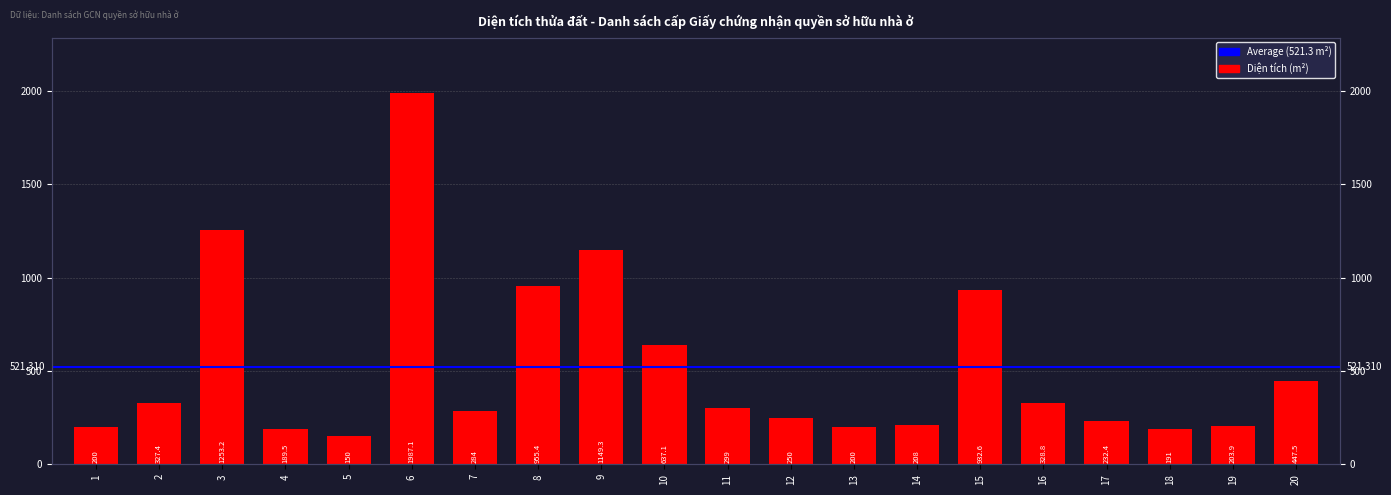

What is the value of the 16th bar from the left?

328.8